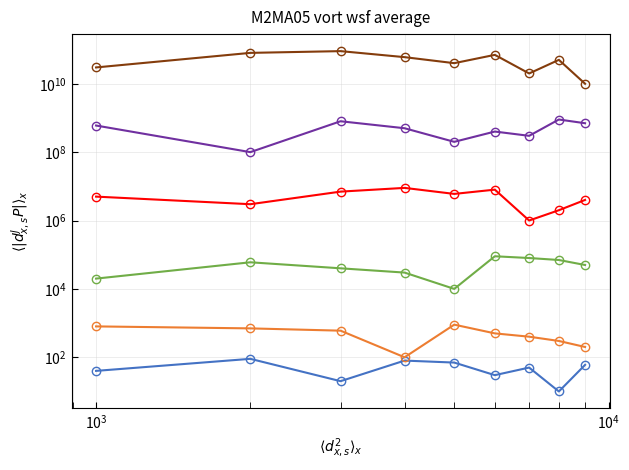

Count the col_2 values in the range 30 to 70.

5